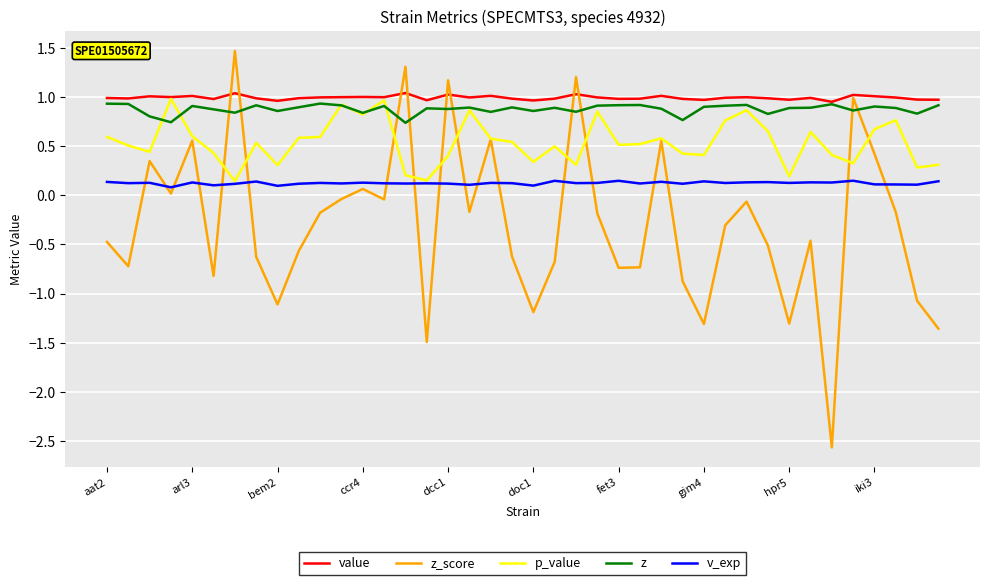

True or false: value and v_exp intersect in this chart.

False